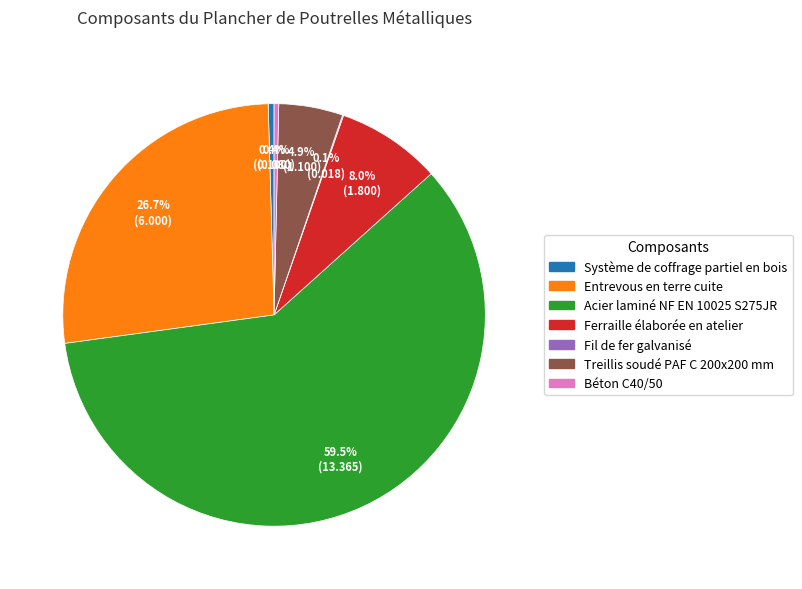

What percentage do Treillis soudé PAF C 200x200 mm and Entrevous en terre cuite together represent?

31.6%